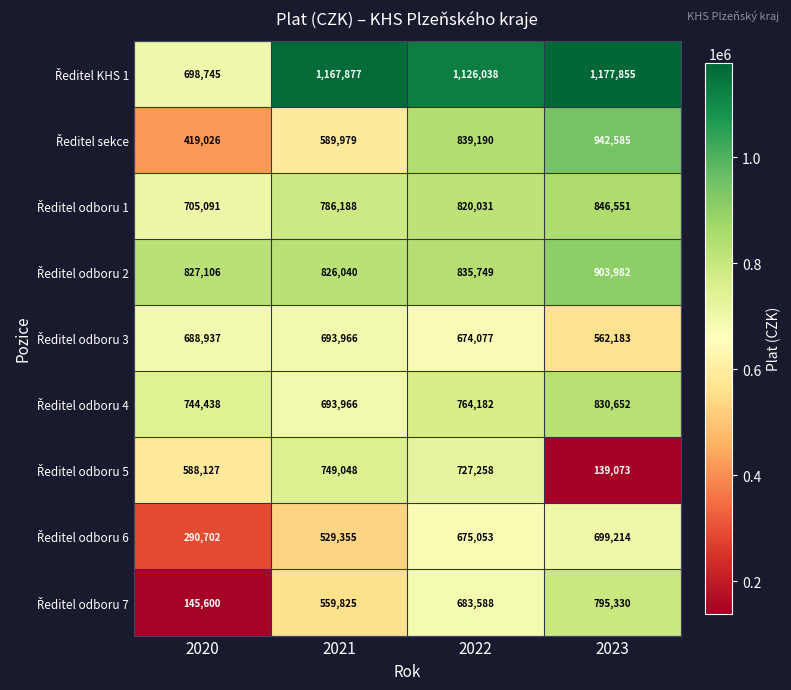

What is the minimum value shown in the chart?

139073